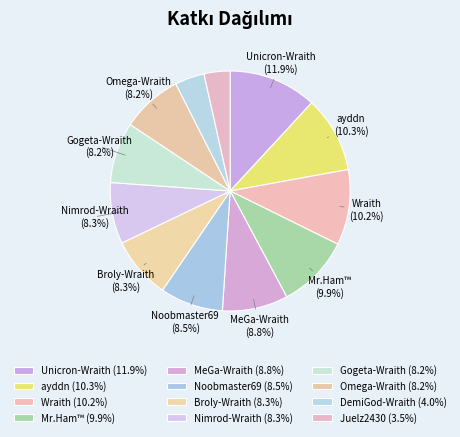

What is the total percentage of Nimrod-Wraith and Broly-Wraith?

16.6%